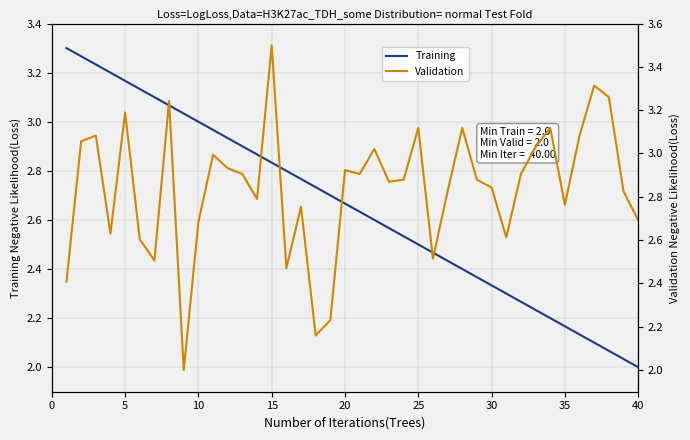

At which label does Training reach its minimum?

40